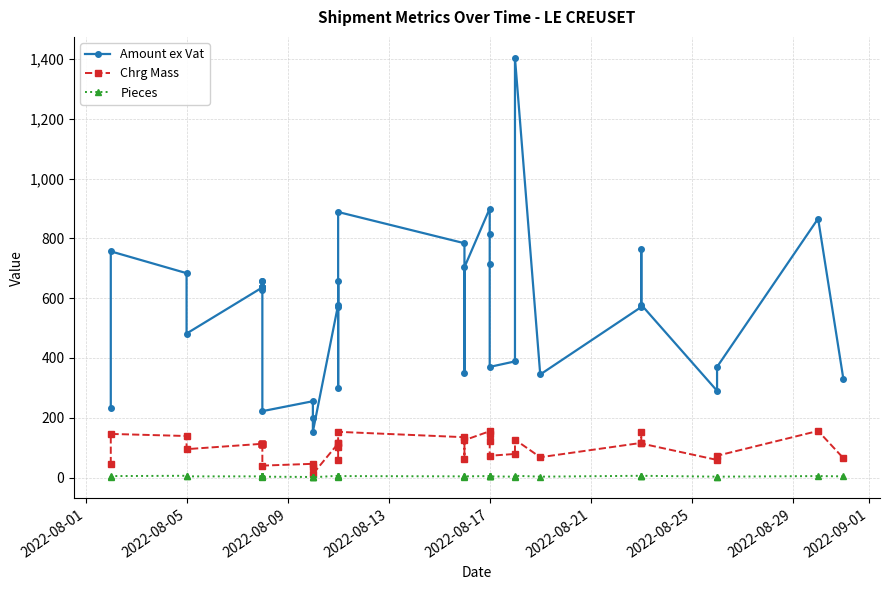

Is this an area chart (filled region under the line)?

No